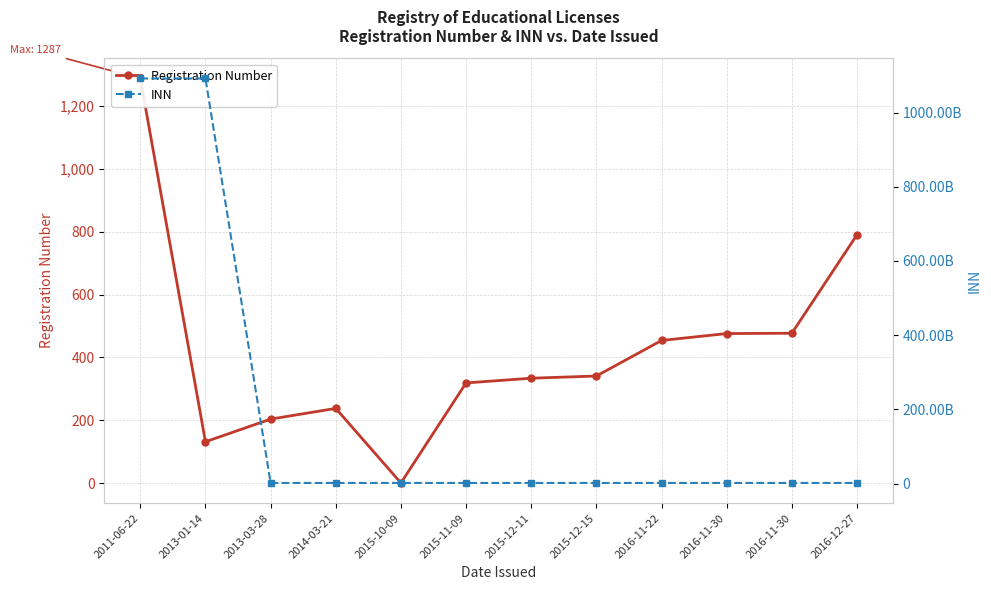

In Registration Number, how many points are higher than both neighbors (excluding endpoints)?

1